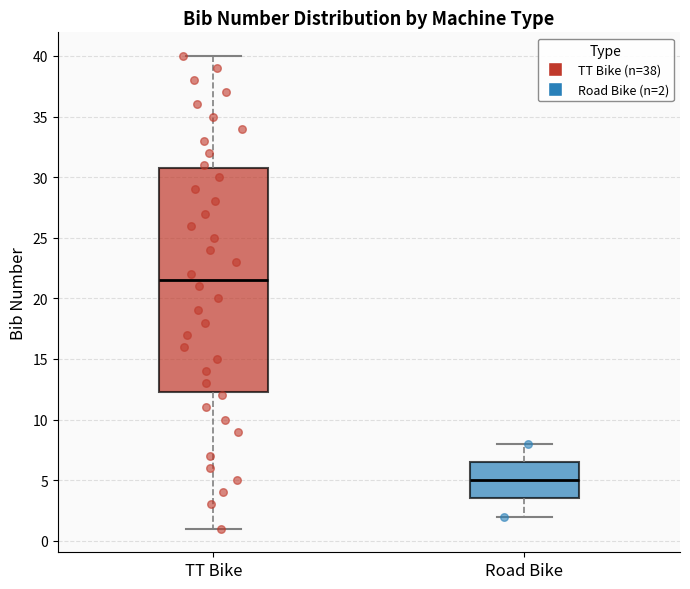

Reading left to right, read every box against the y-axis: the position of its median line, the range the box covers, and the ends of its whiskers. The values are not printed on the chart, so give them approximately, as read against the axis.

TT Bike: median 21.5, box 12.5 to 31.0, whiskers 1.0 to 40.0
Road Bike: median 5.0, box 3.5 to 6.5, whiskers 2.0 to 8.0